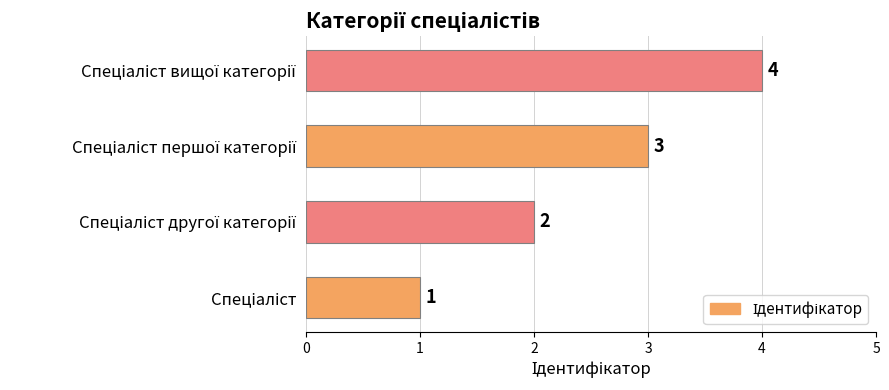

How many data points are less than 3?

2